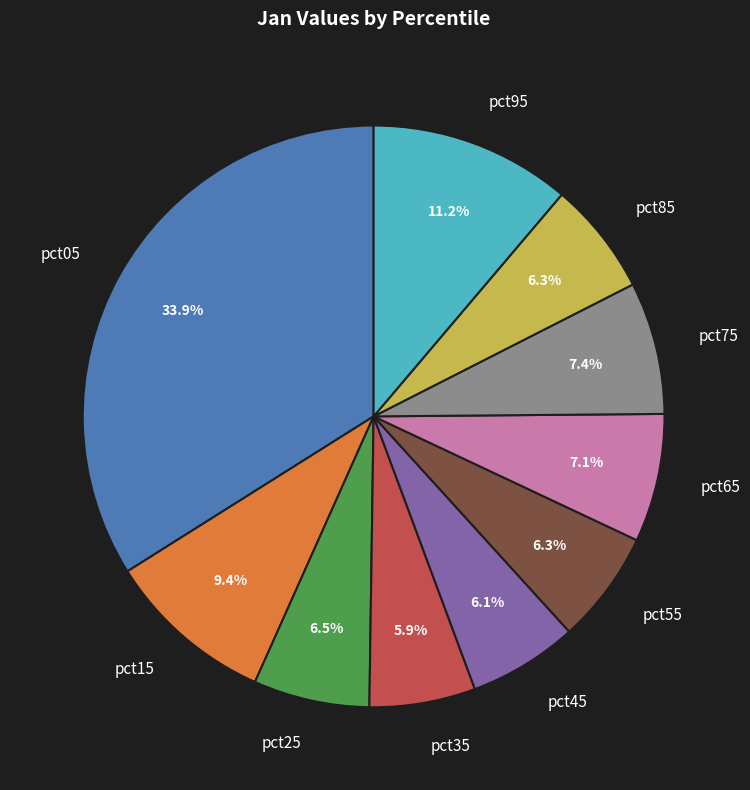

How many segments does this pie chart have?

10